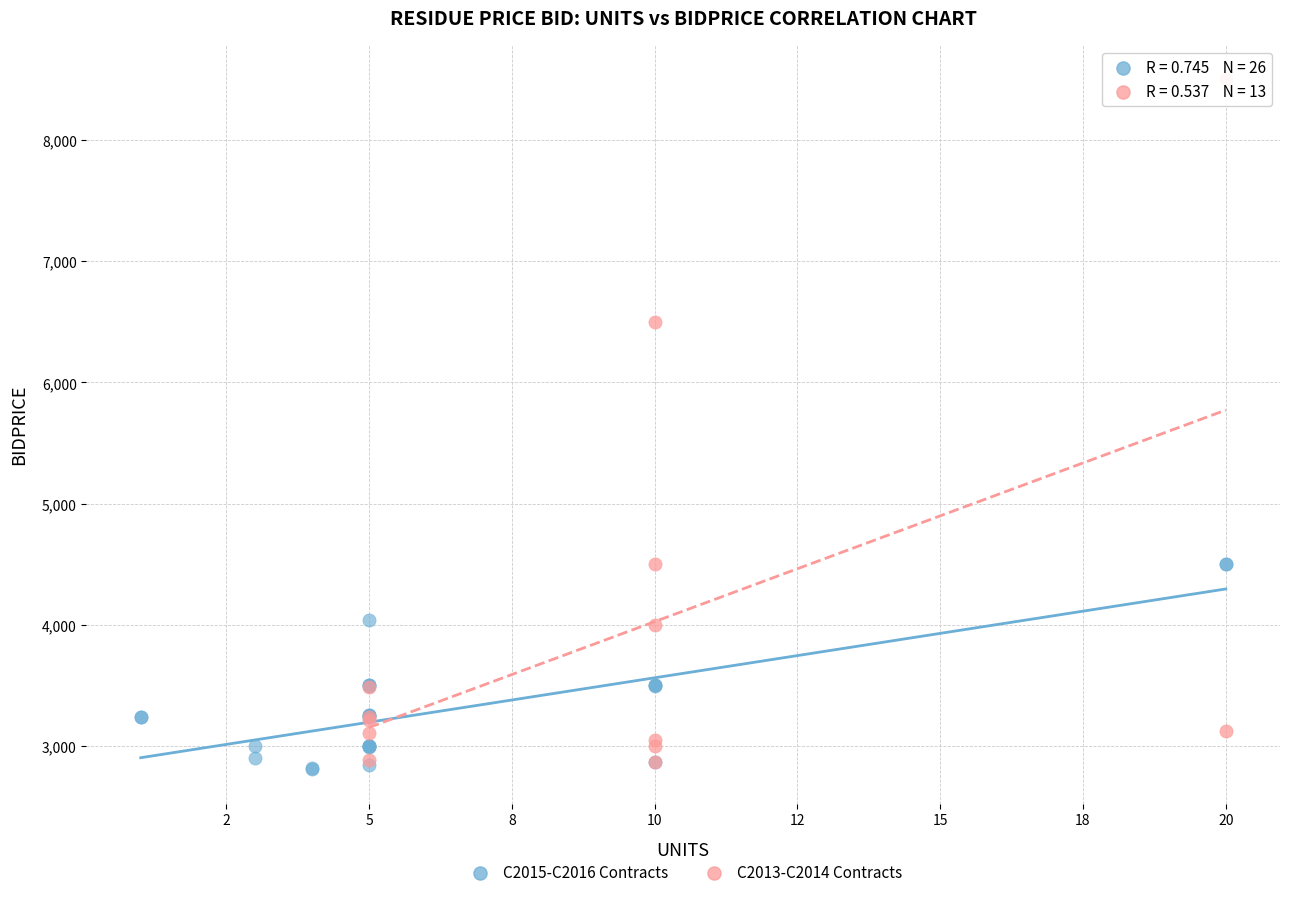

Which series has the widest spread of Y values?

C2013-C2014 Contracts